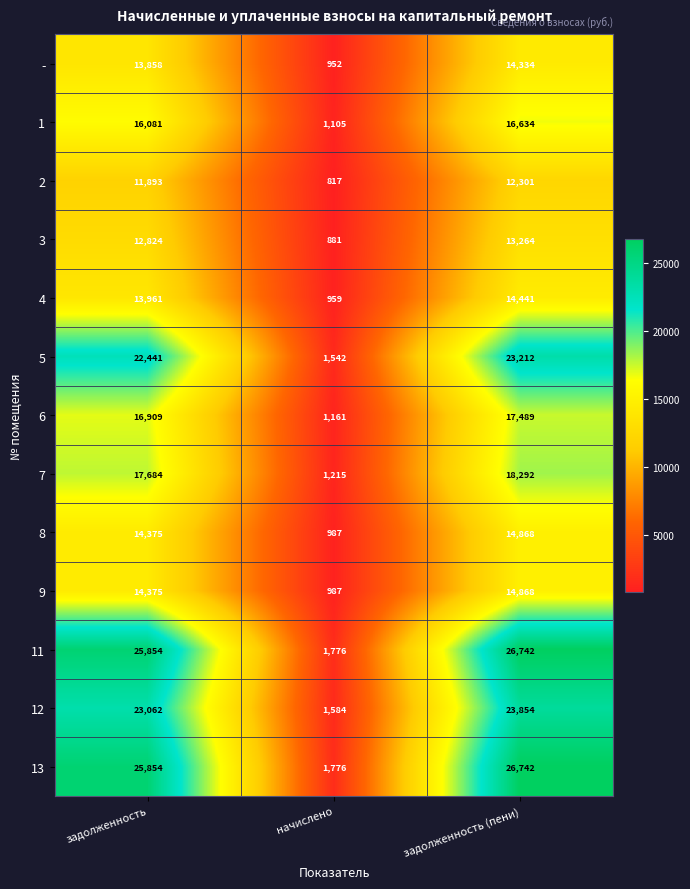

What is the spread (max minus min) of values at задолженность (пени)?

14441